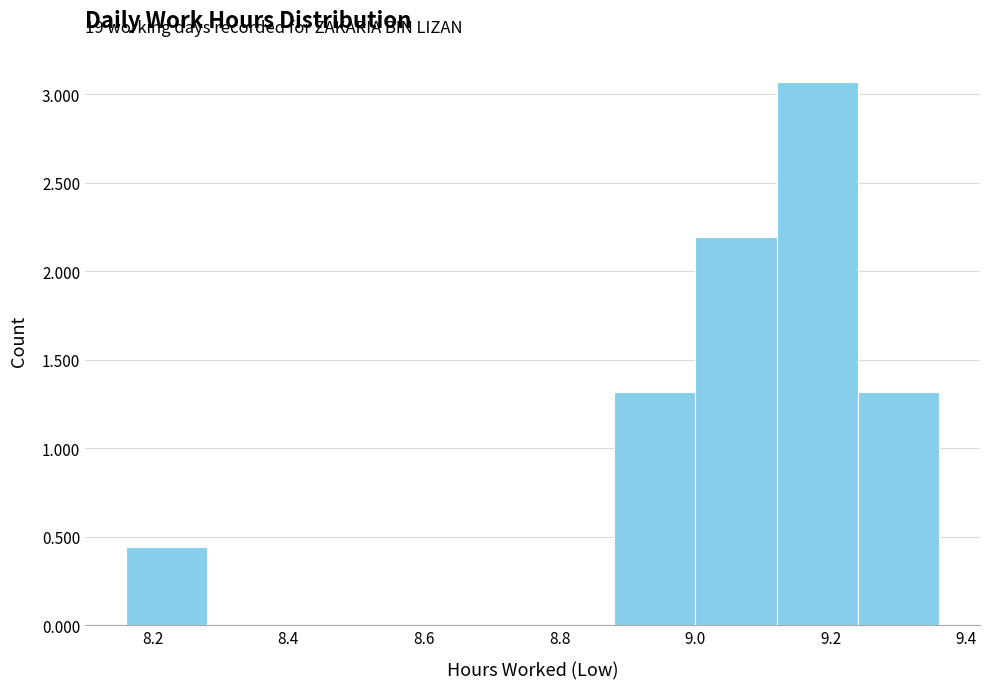

Which range on the x-axis has the tallest bar?

9.12 to 9.24